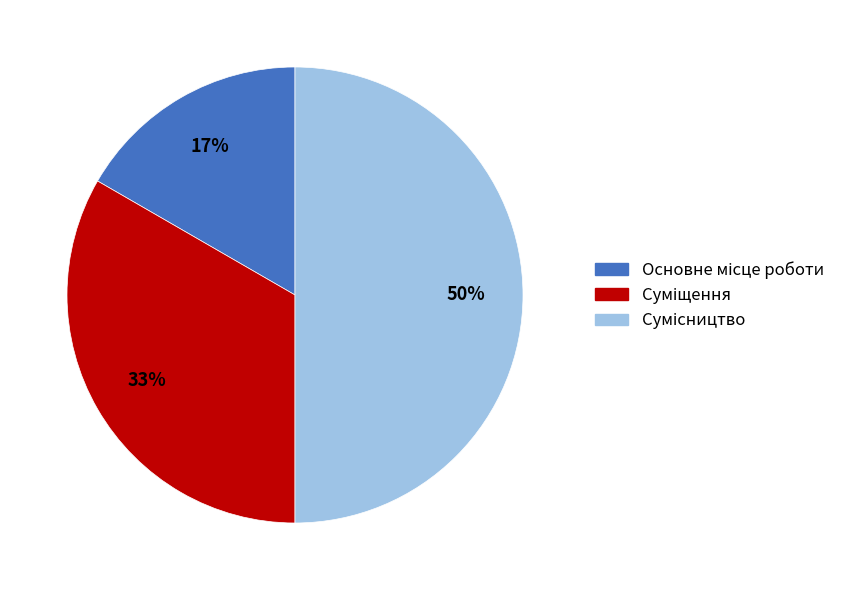

To the nearest percent, what is the average slice percentage?

33%